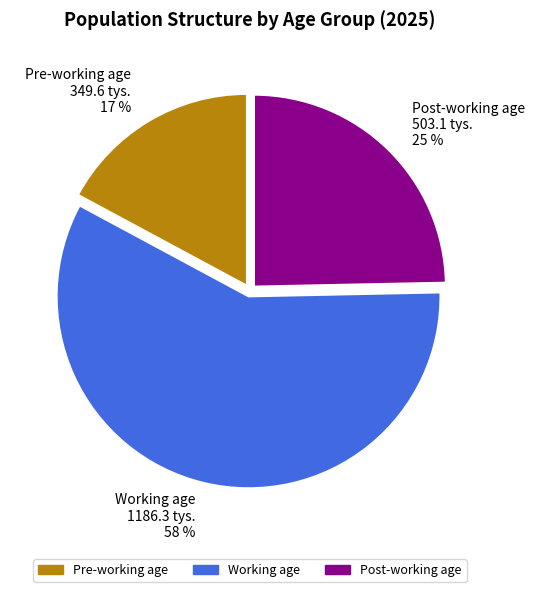

Do Working age 1186.3 tys. 58 % and Pre-working age 349.6 tys. 17 % together represent more than half of the pie?

Yes